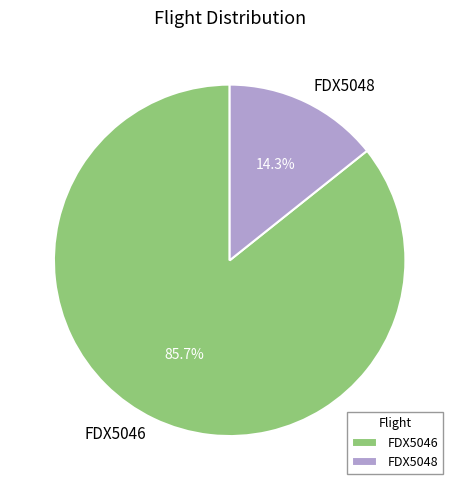

Which slice is the smallest?

FDX5048